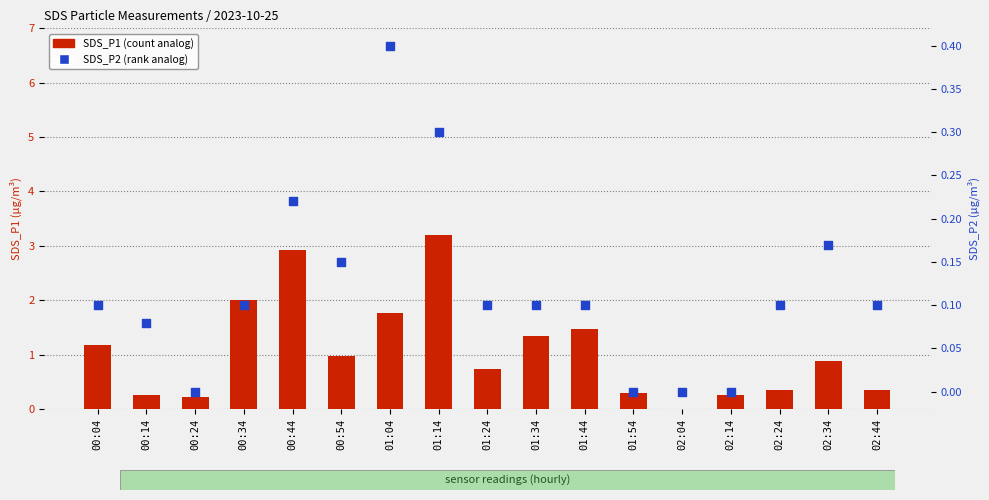

At which category is the sum across all series the highest?

01:14